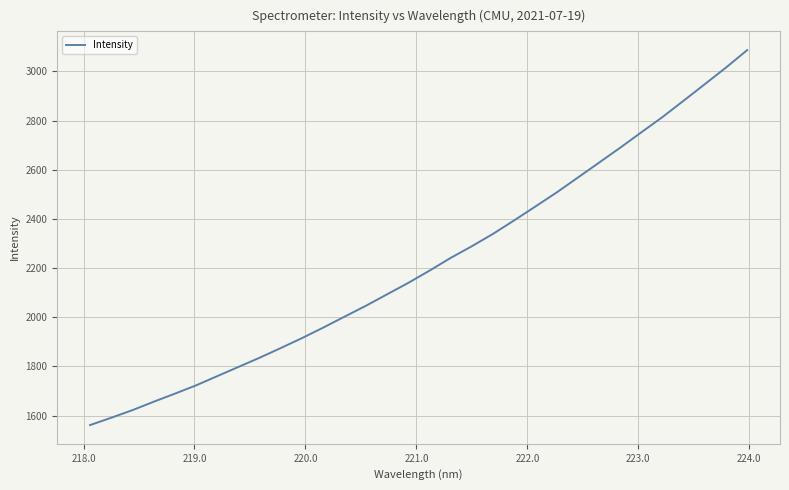

What is the greatest value displayed?

3087.0